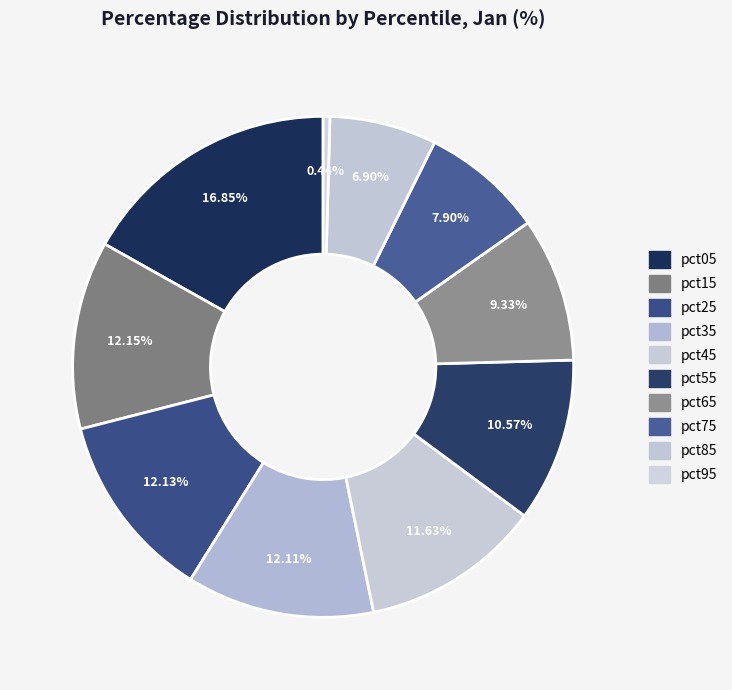

What portion of the pie excludes pct95?

99.6%